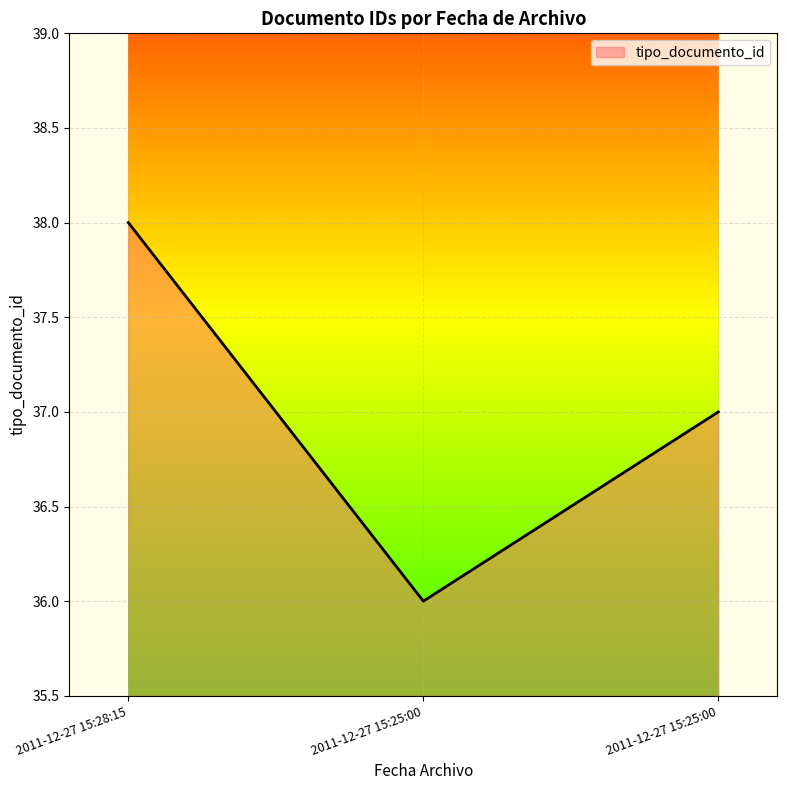

What is the difference between the maximum and second lowest values?

1